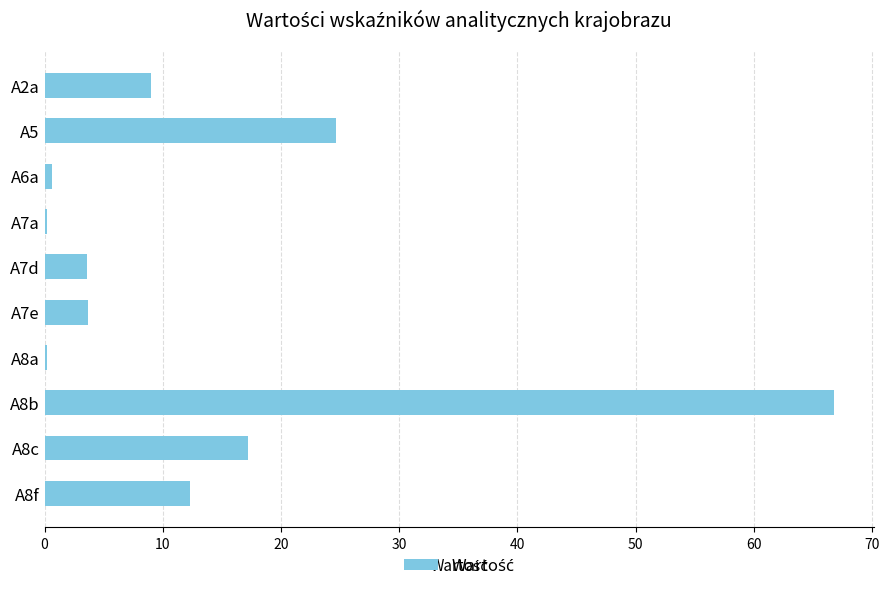

What is the maximum value shown in the chart?

66.8